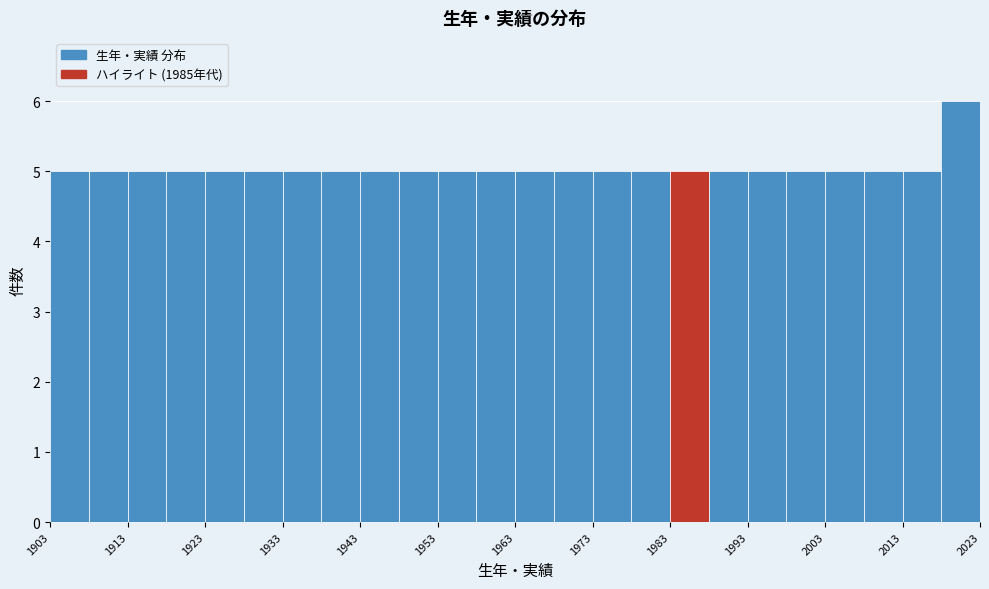

What is the height of the bar covering 1923 to 1928 on the x-axis? The values are not printed on the chart, so give them approximately, as read against the axis.

5